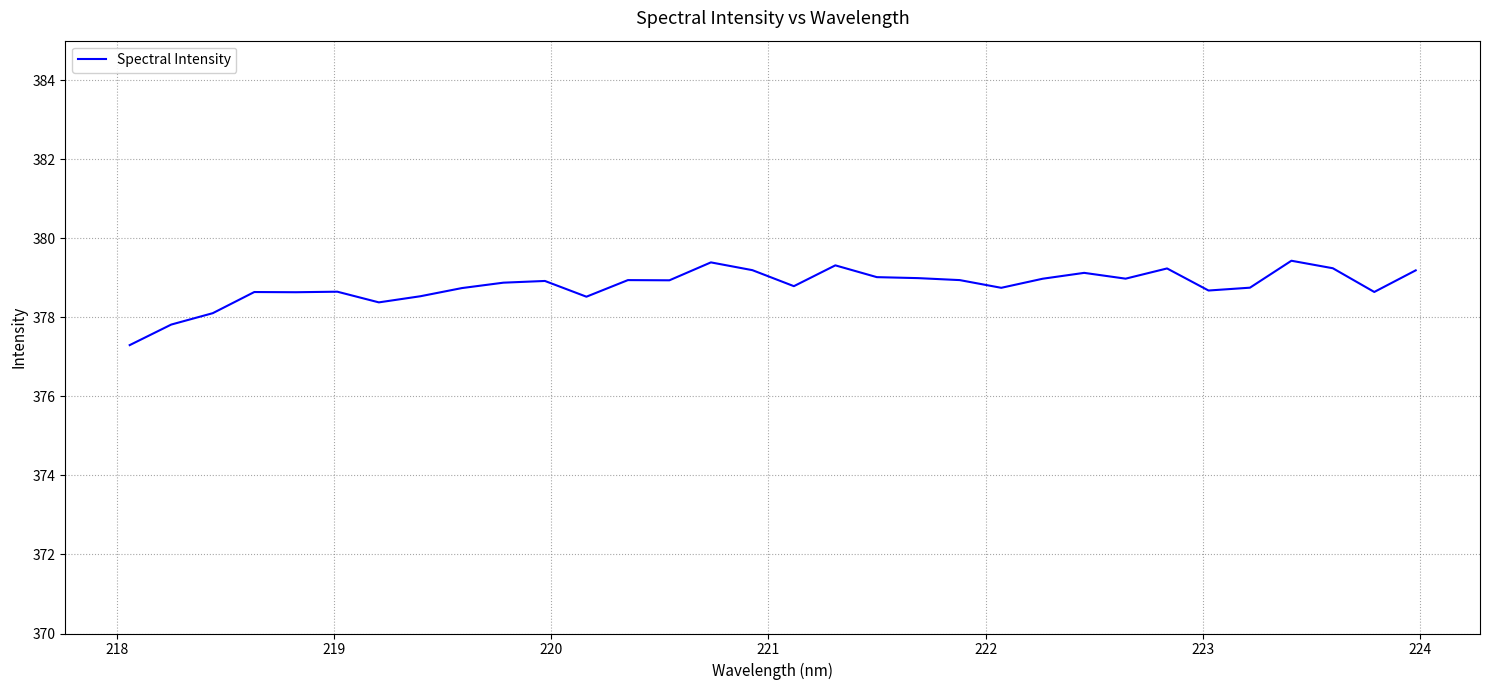

Is this an area chart (filled region under the line)?

No